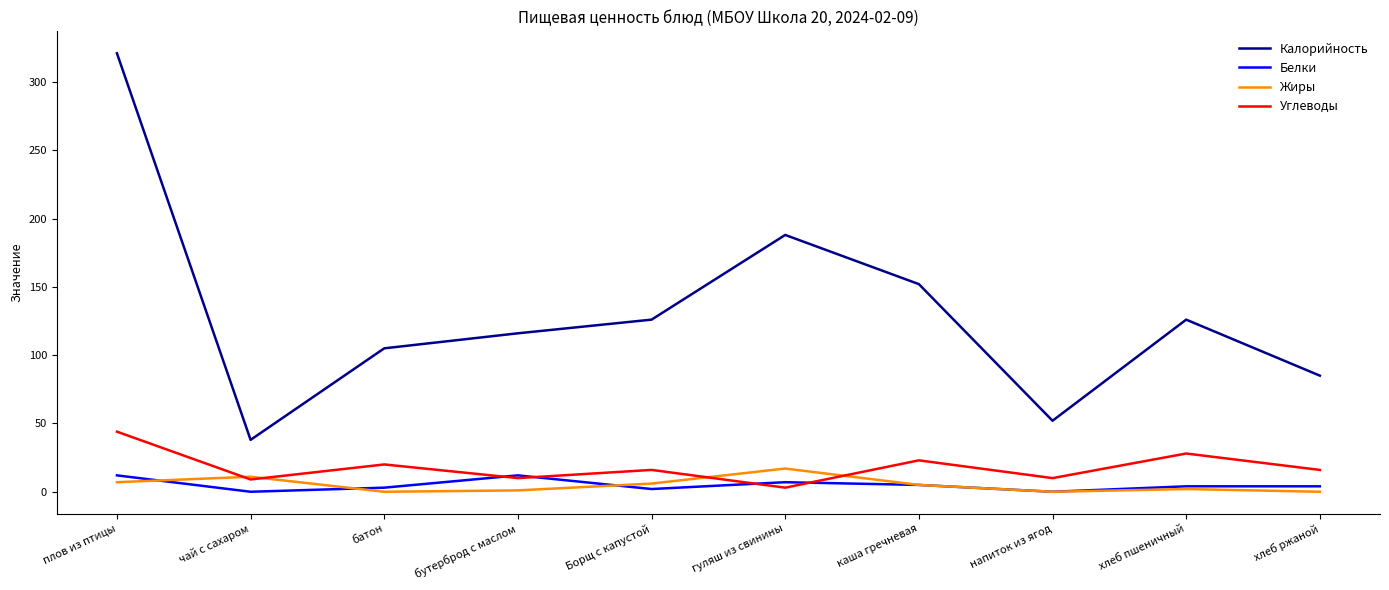

What is the highest value of the Белки series?

12